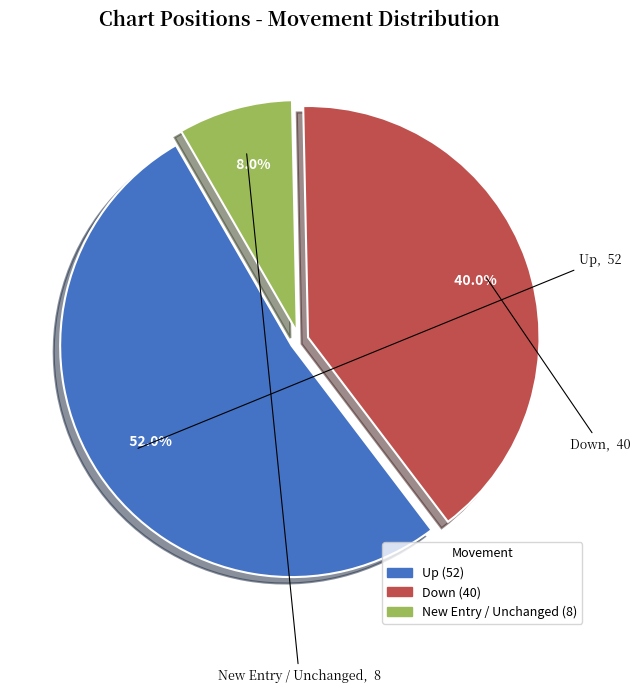

Which slice represents more than half of the pie?

Up